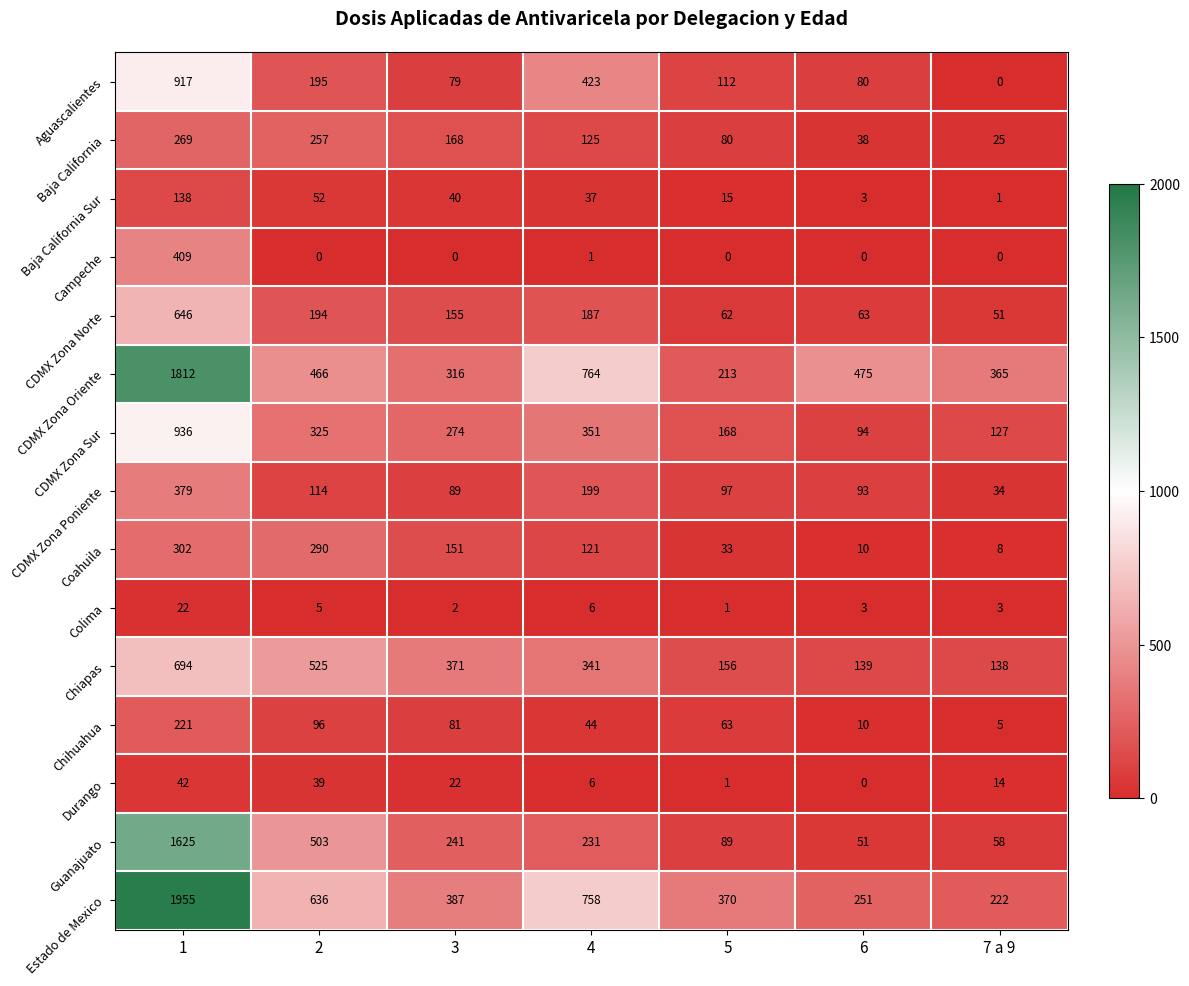

What is the spread (max minus min) of values at 6?

475